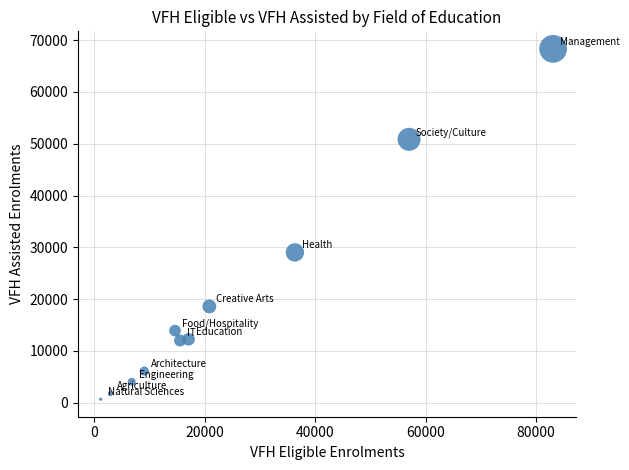

What is the range of Y values (max minus min)?

67620